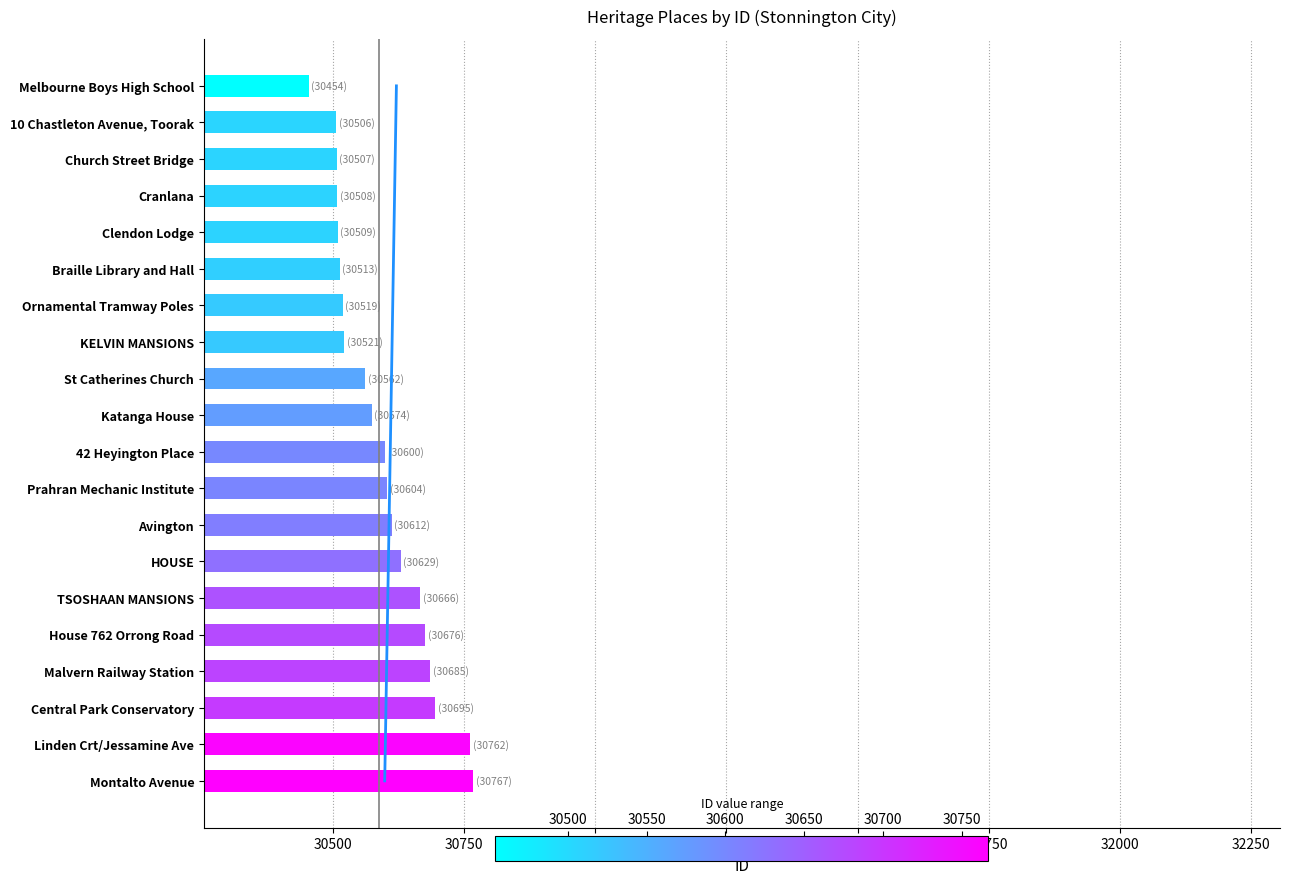

The chart shows a value of 18338 at 42 Heyington Place. True or false?

False